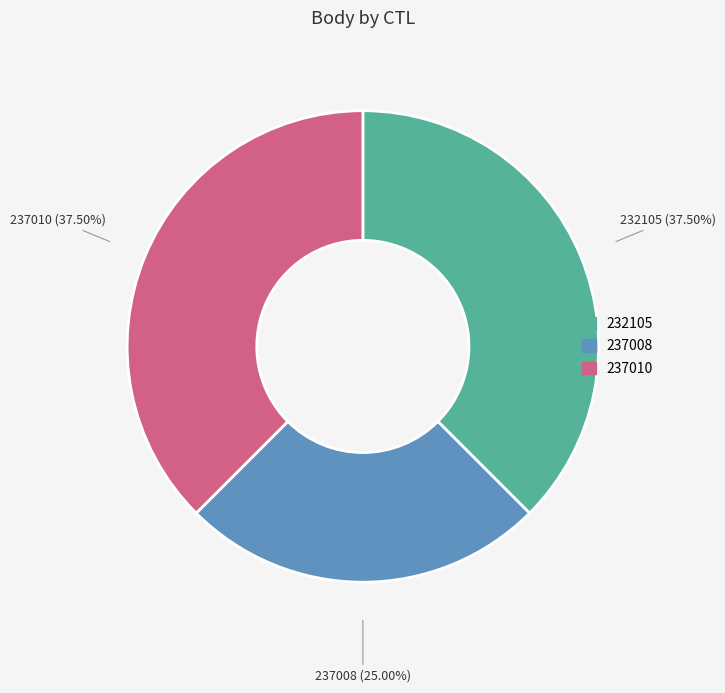

Is the sum of 237008 and 237010 greater than half?

Yes